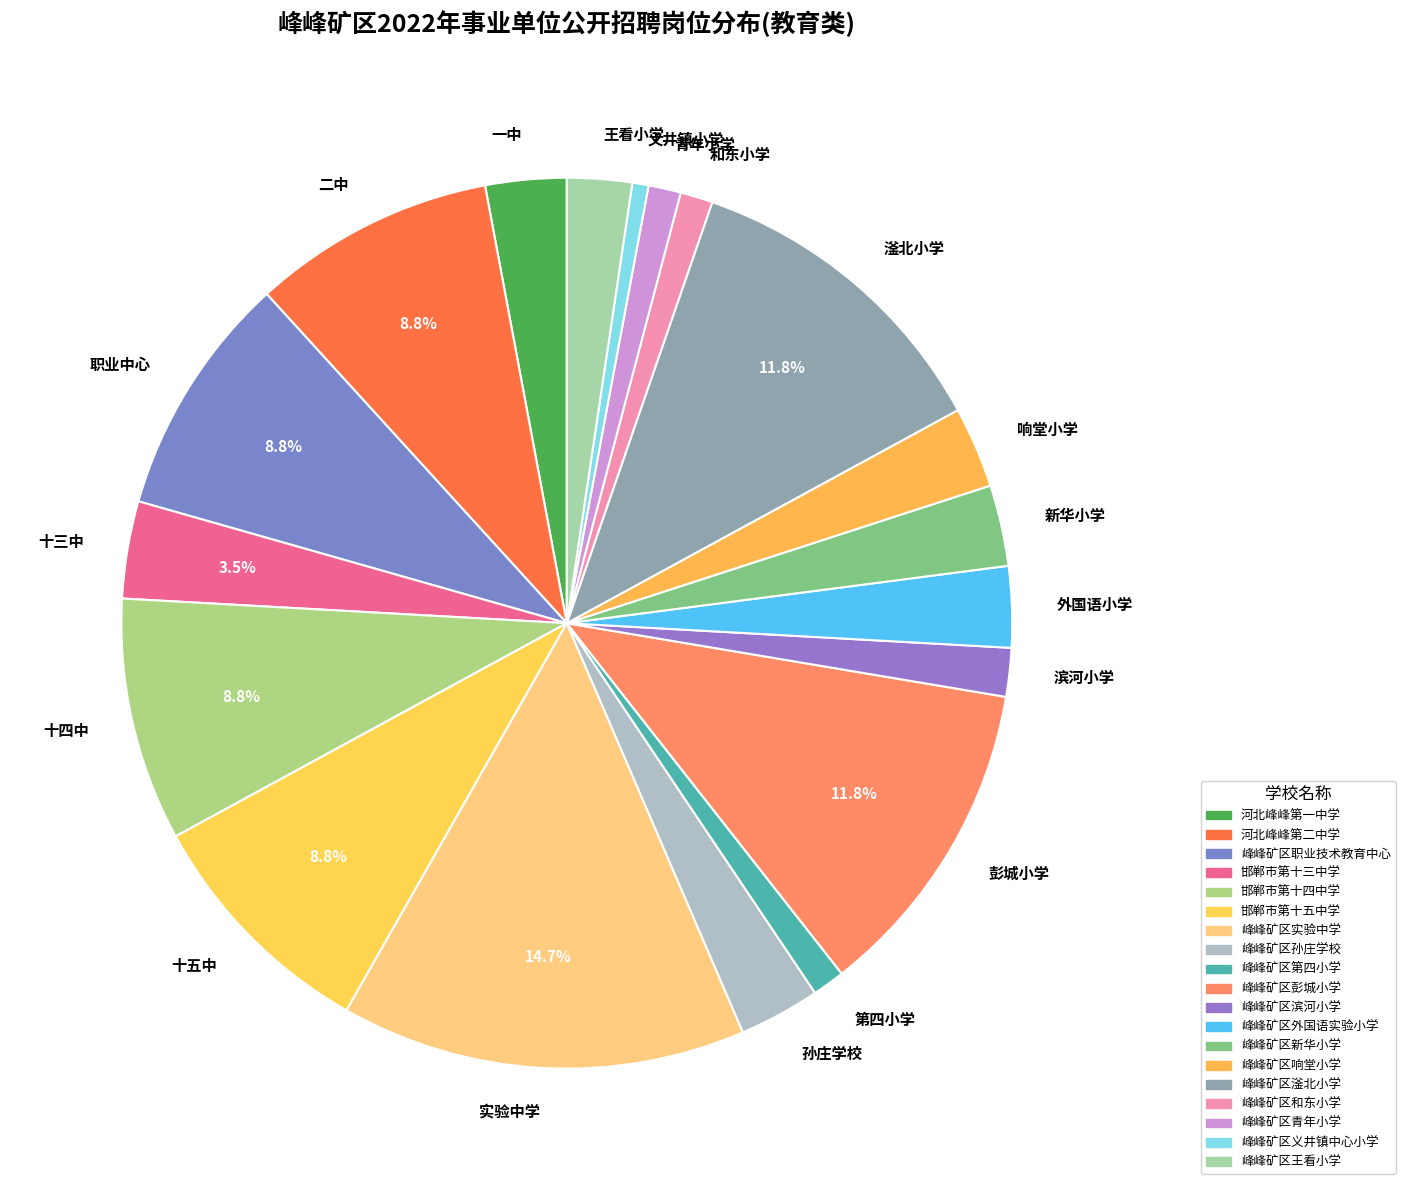

Approximately how many times larger is the value at 二中 compared to 外国语小学?

3.0